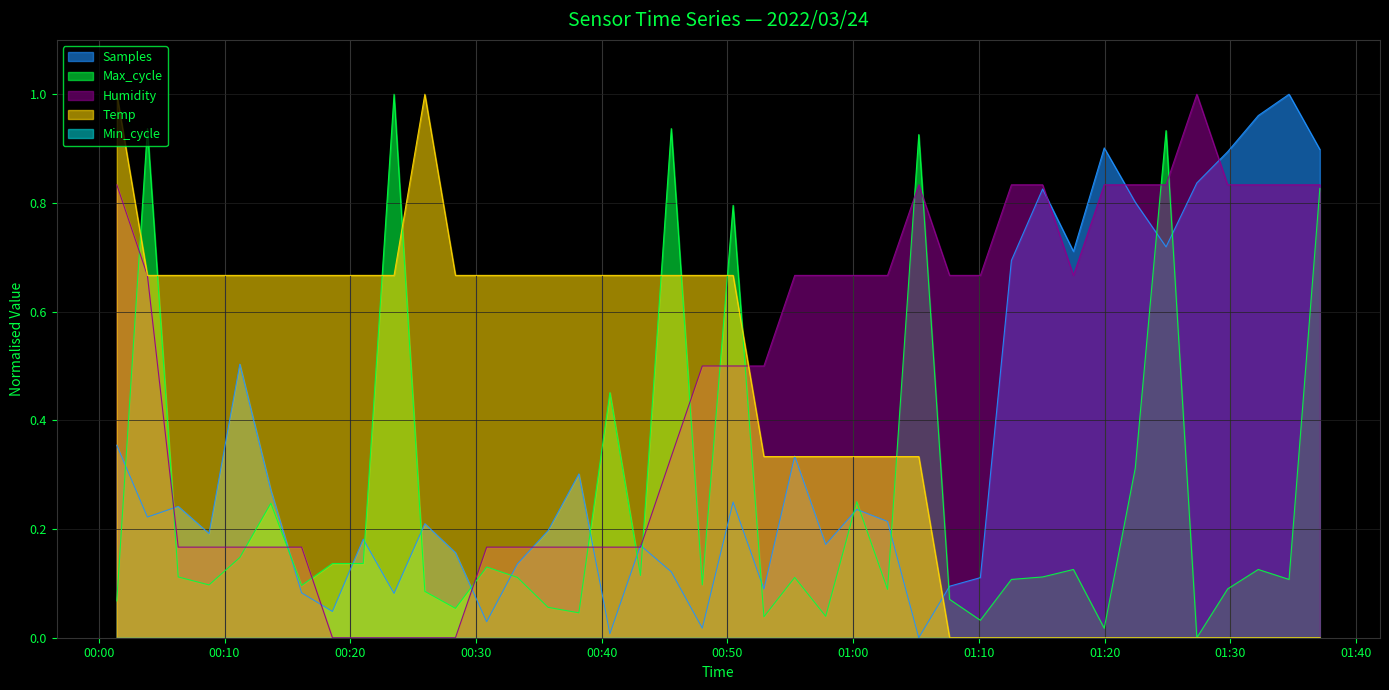

Where is the first local minimum for Samples?

2022/03/24 00:03:52